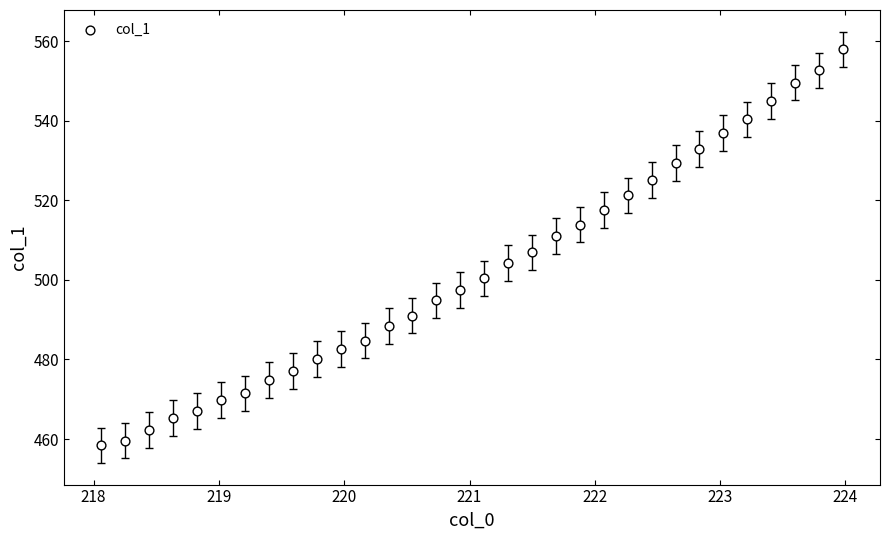

What is the range of Y values (max minus min)?

99.6